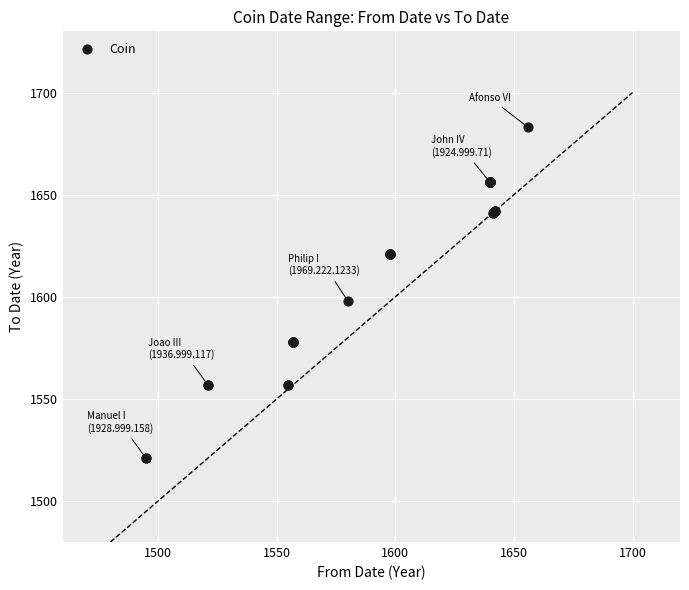

What Y value in the scatter plot is closest to 1602?

1598